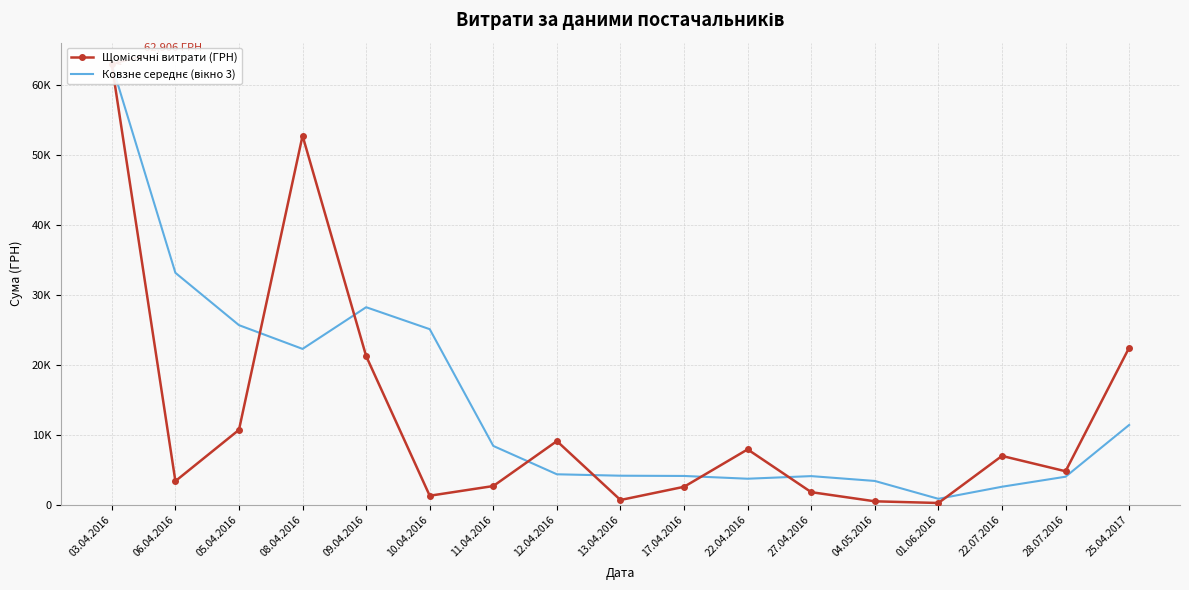

What is the maximum value shown in the chart?

62906.0